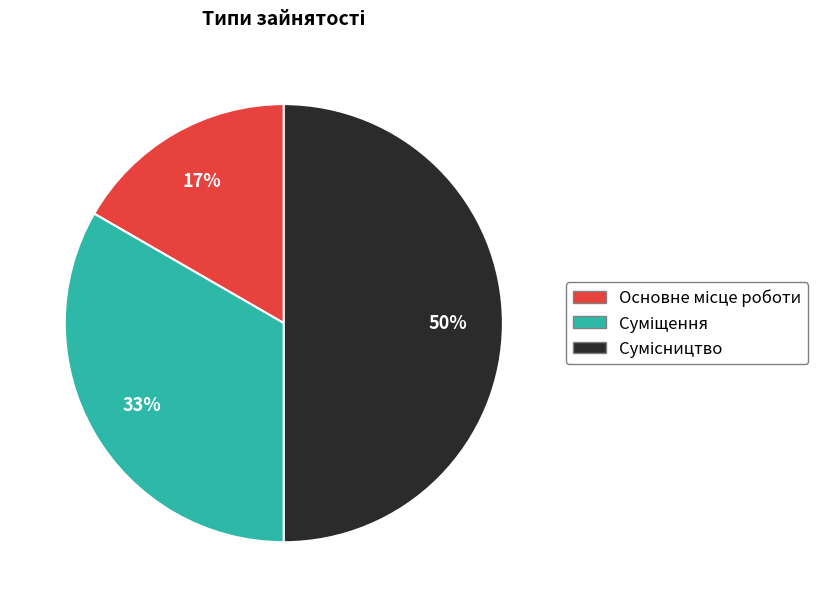

To the nearest percent, what is the average slice percentage?

33%